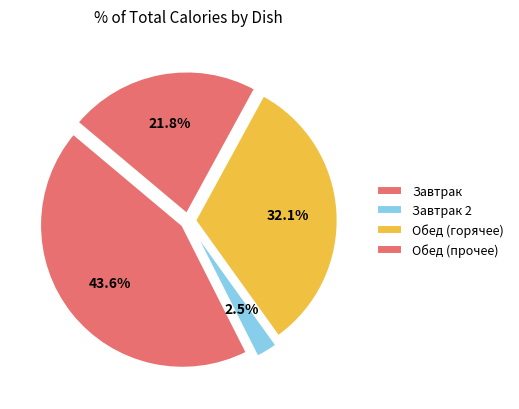

How many segments does this pie chart have?

4